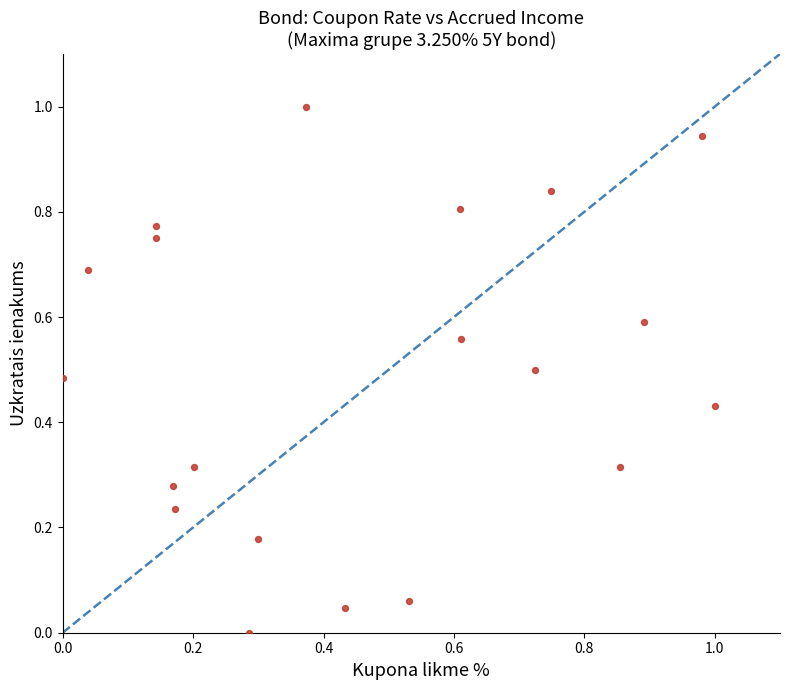

What is the range of X values (max minus min)?

1.0